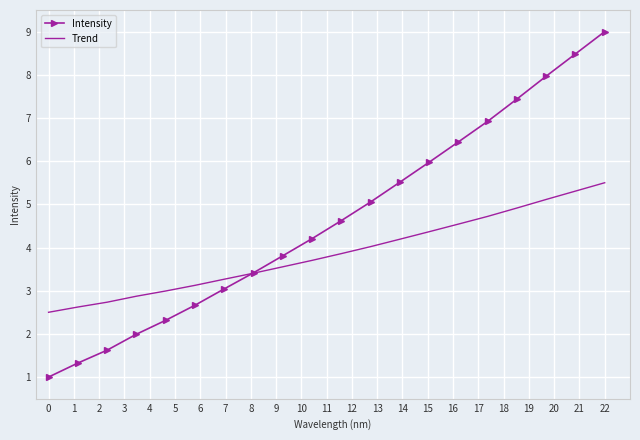

Rank the series by their maximum value, from lowest to highest.

Trend, Intensity